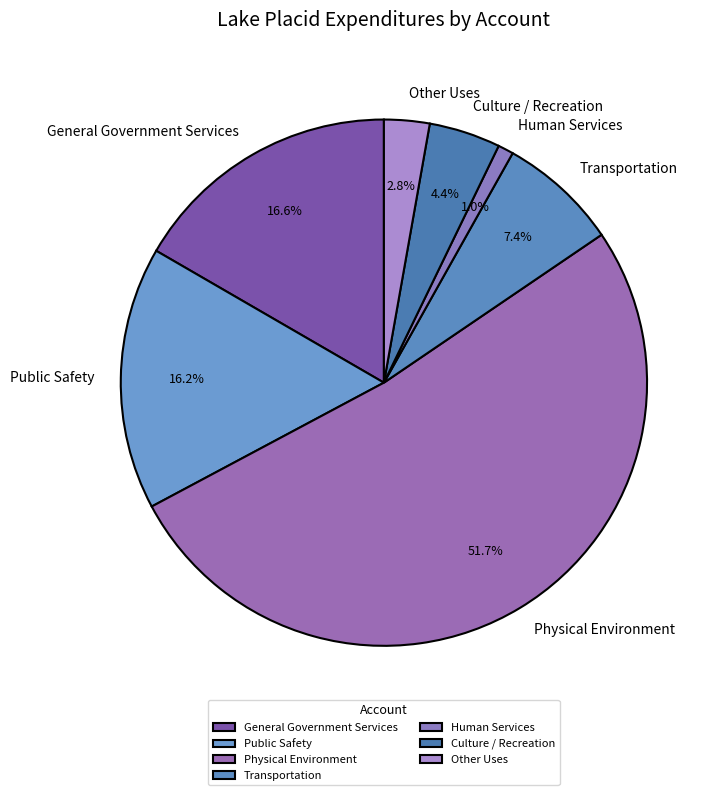

To the nearest percent, what is the average slice percentage?

14%